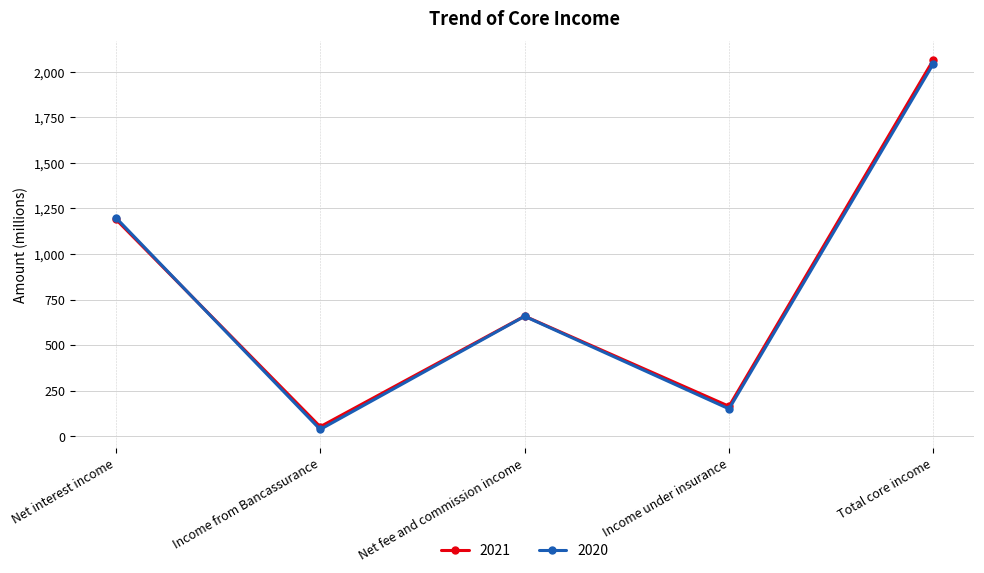

What is the difference between the highest and lowest values at Total core income?

21